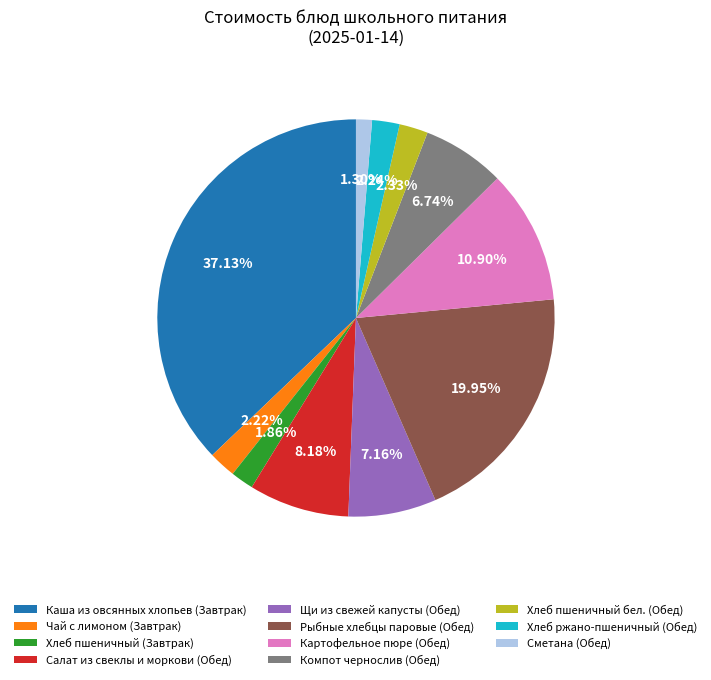

The Картофельное пюре (Обед) slice represents 11% of the pie. True or false?

True